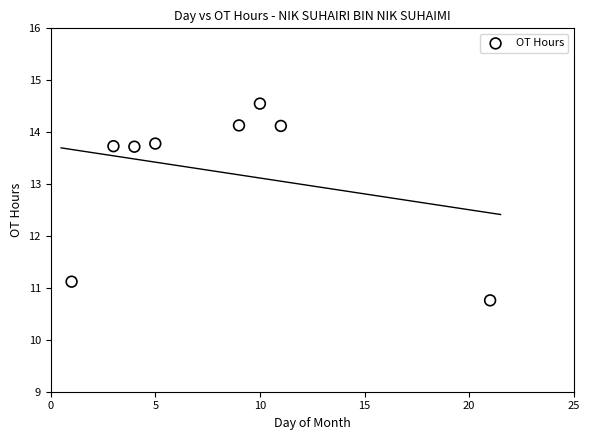

What is the average X value?

8.0